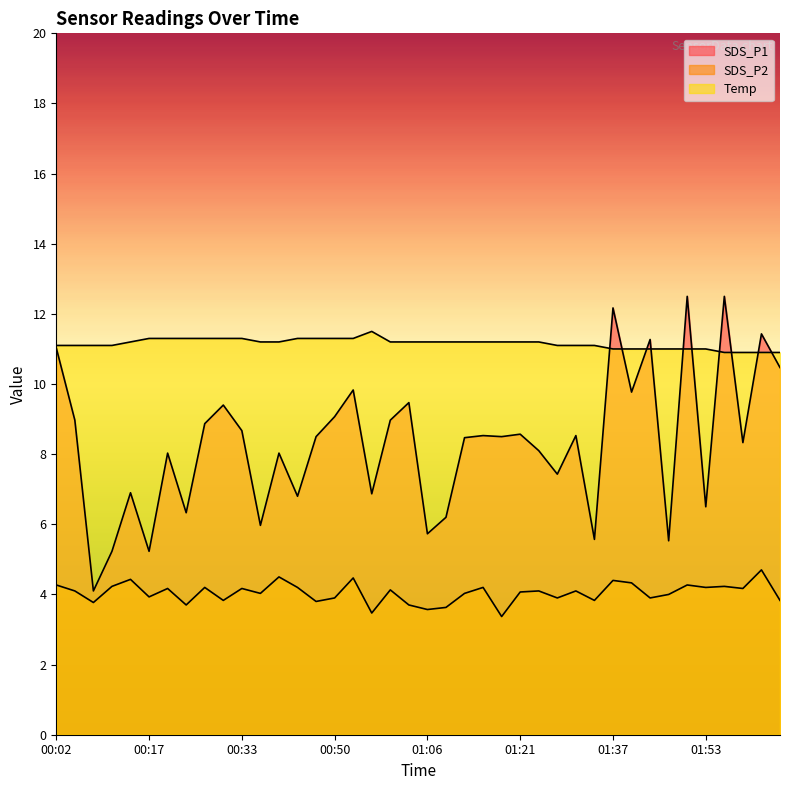

List the labels in order of SDS_P1 value, smallest first.

00:08, 00:11, 00:17, 01:46, 01:34, 01:06, 00:36, 01:09, 00:24, 01:53, 00:43, 00:56, 00:14, 01:27, 00:20, 00:40, 01:24, 01:59, 01:12, 00:46, 01:18, 01:15, 01:31, 01:21, 00:33, 00:27, 00:05, 00:59, 00:50, 00:30, 01:03, 01:40, 00:53, 02:05, 00:02, 01:43, 02:02, 01:37, 01:49, 01:56